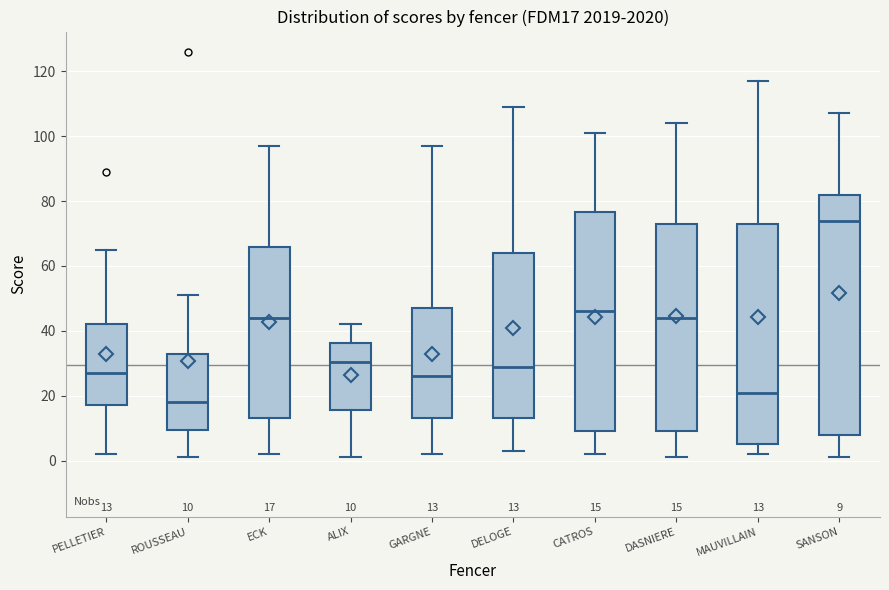

Which box is the tallest, from its lower edge to its upper edge?

SANSON